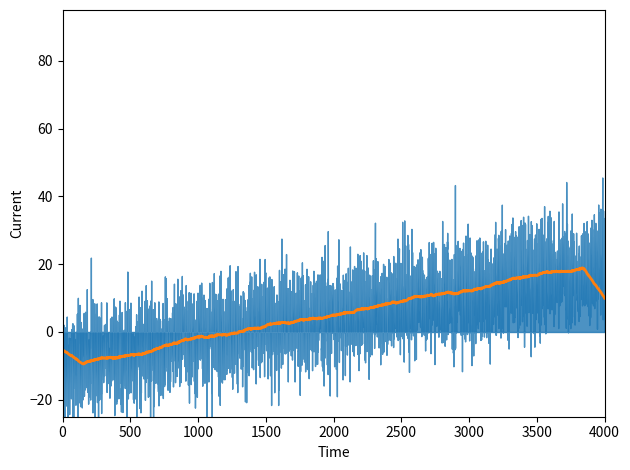

Count the number of categories in the chart.

32